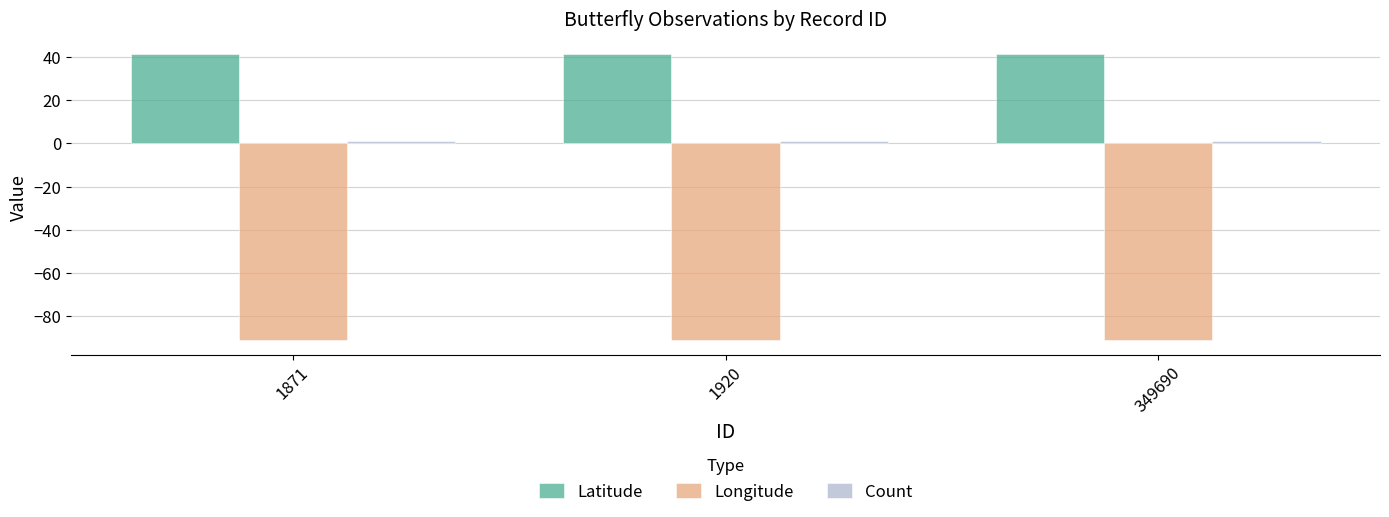

What is the minimum value for Latitude?

41.5